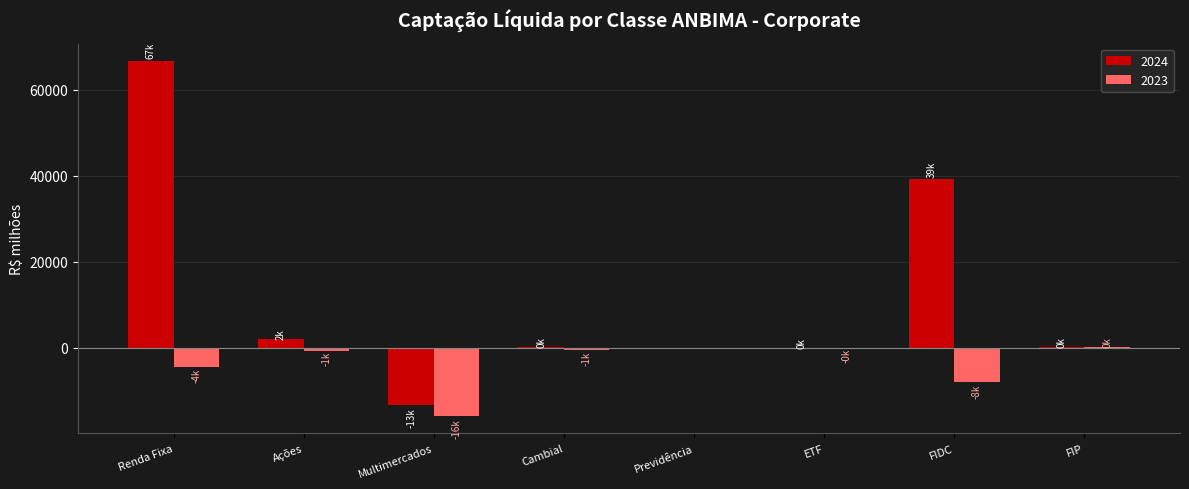

At which category does the chart reach its peak across all series?

Renda Fixa